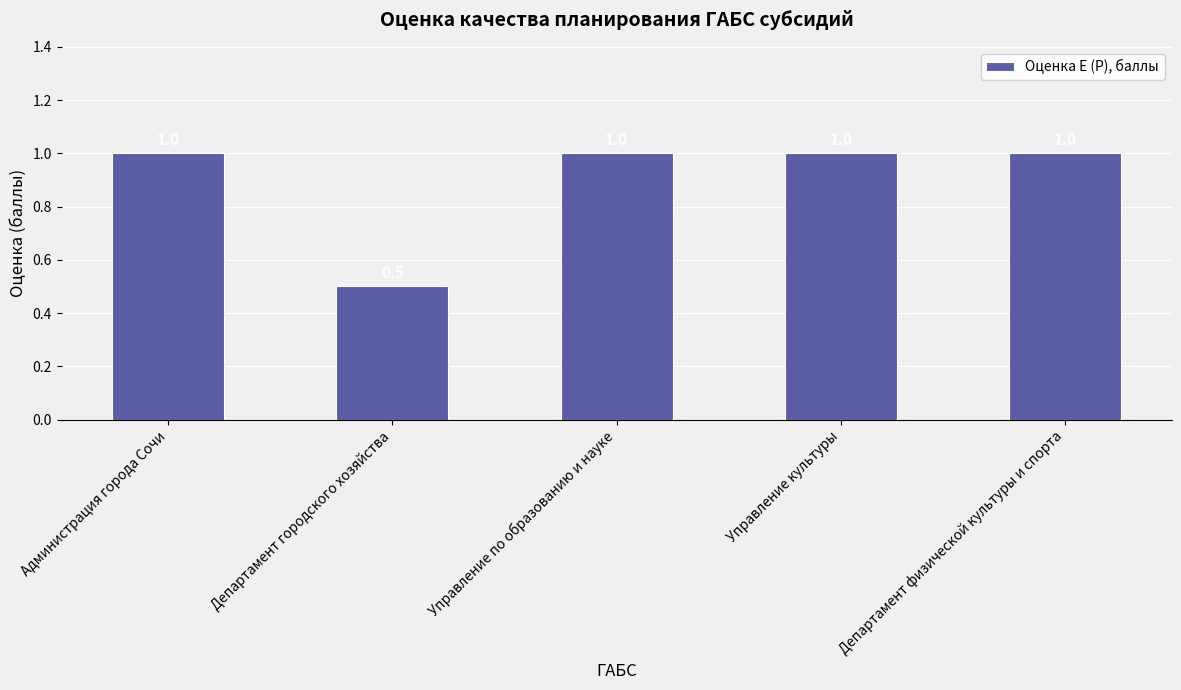

At which category does the chart reach its minimum across all series?

Департамент городского хозяйства